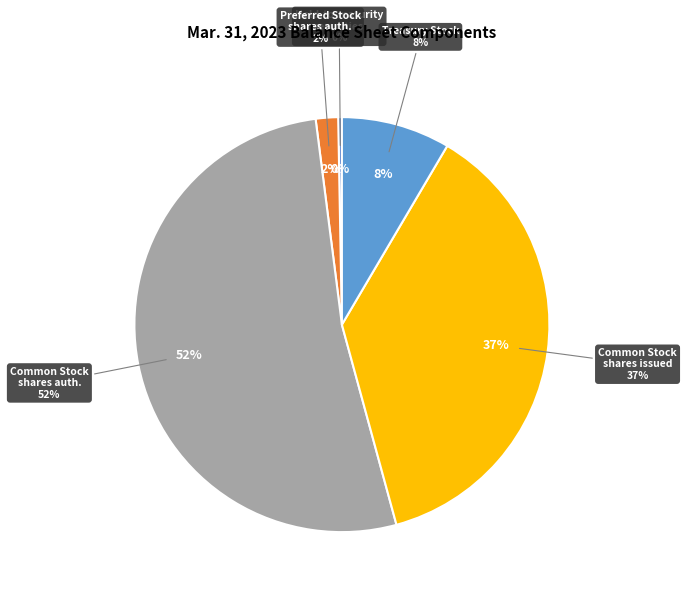

Which has a higher value, Preferred Stock shares authorized or Common Stock shares issued?

Common Stock shares issued